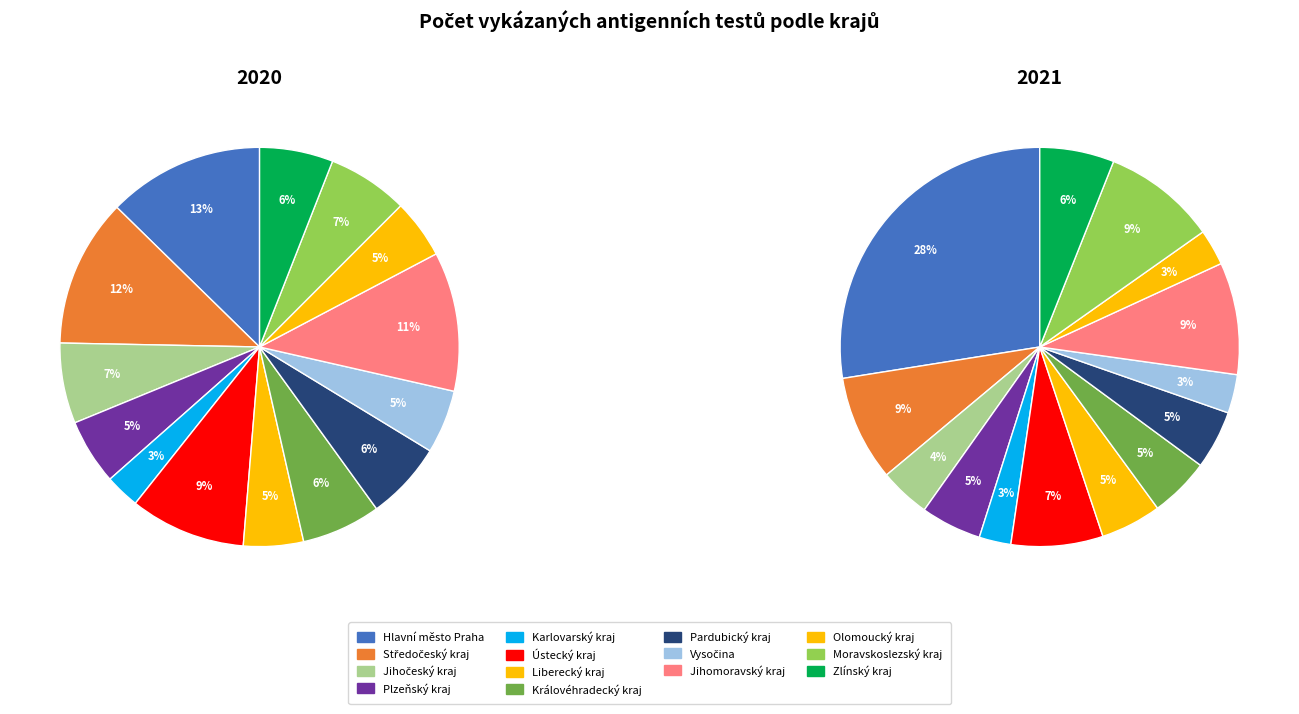

Which series has the widest spread of values?

2021